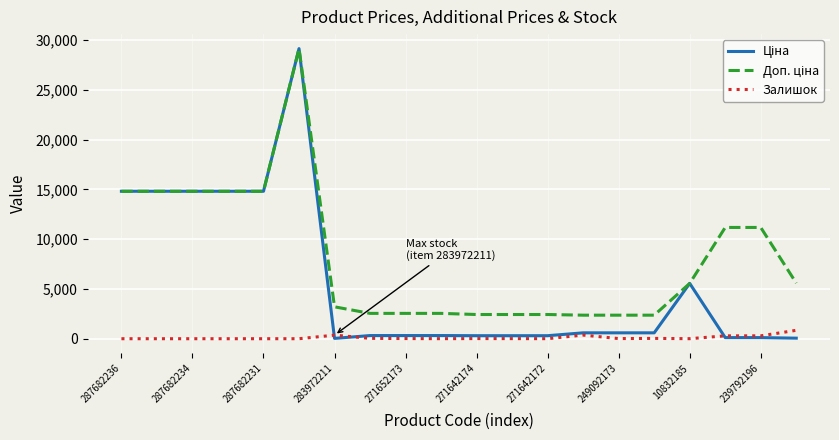

How many categories are shown in the chart?

20